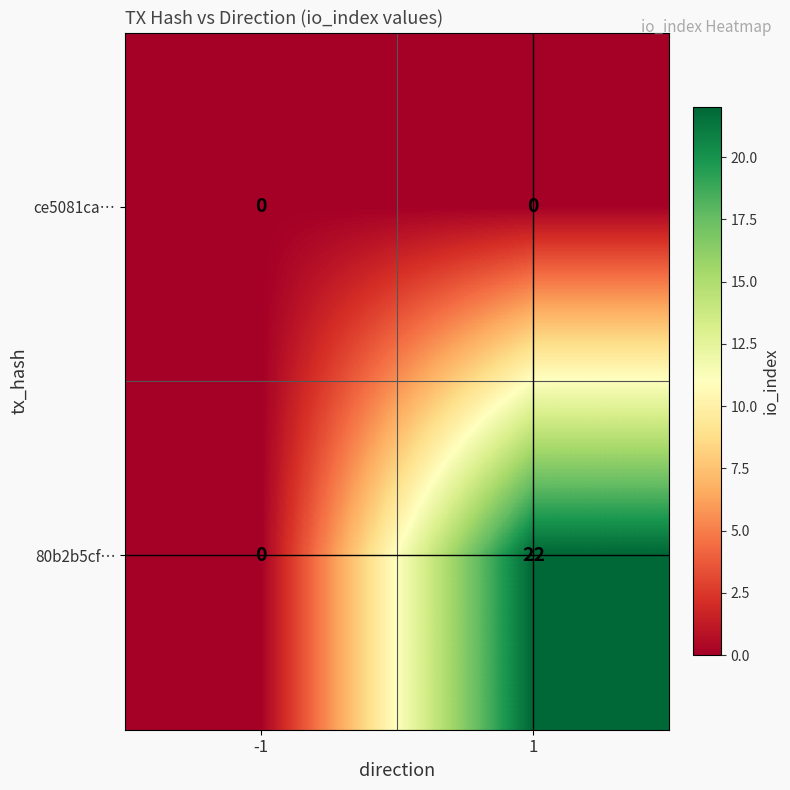

Which series has the widest spread of values?

80b2b5cf…